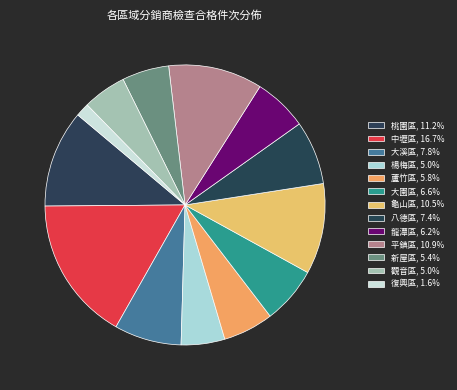

The 復興區 slice represents 2% of the pie. True or false?

True